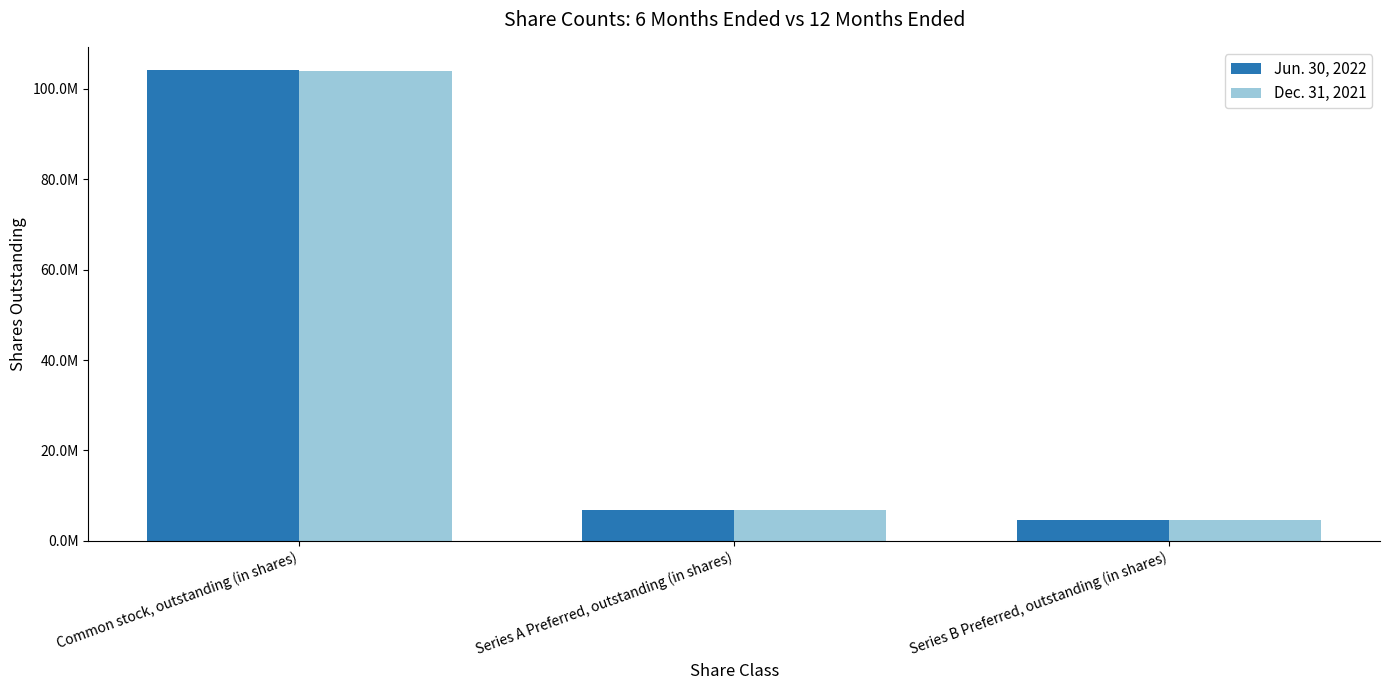

Where does the Jun. 30, 2022 series first go above 6799467?

Common stock, outstanding (in shares)